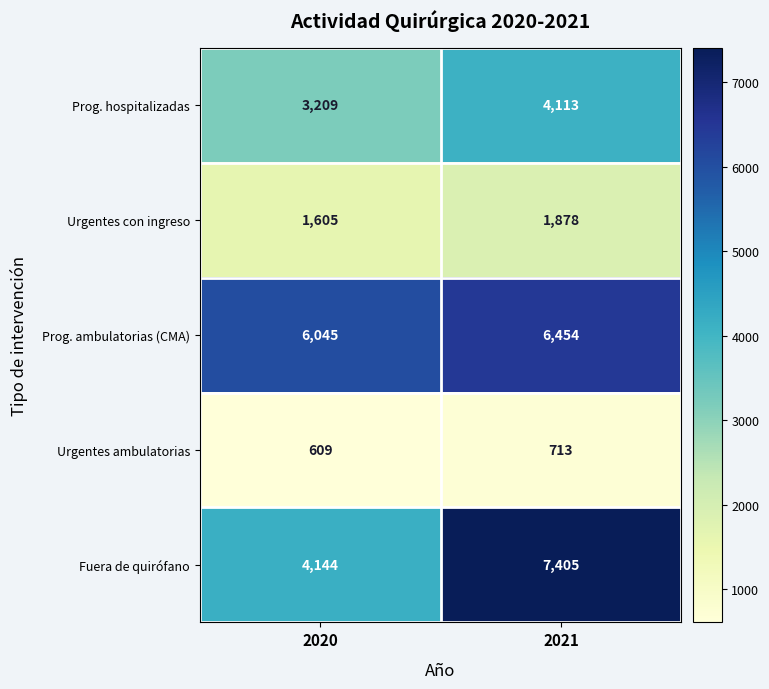

At 2020, list the series in order from smallest to largest.

Urgentes ambulatorias, Urgentes con ingreso, Prog. hospitalizadas, Fuera de quirófano, Prog. ambulatorias (CMA)